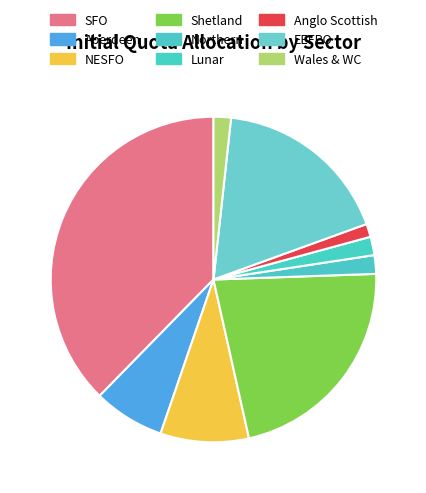

The SFO slice represents 38% of the pie. True or false?

True